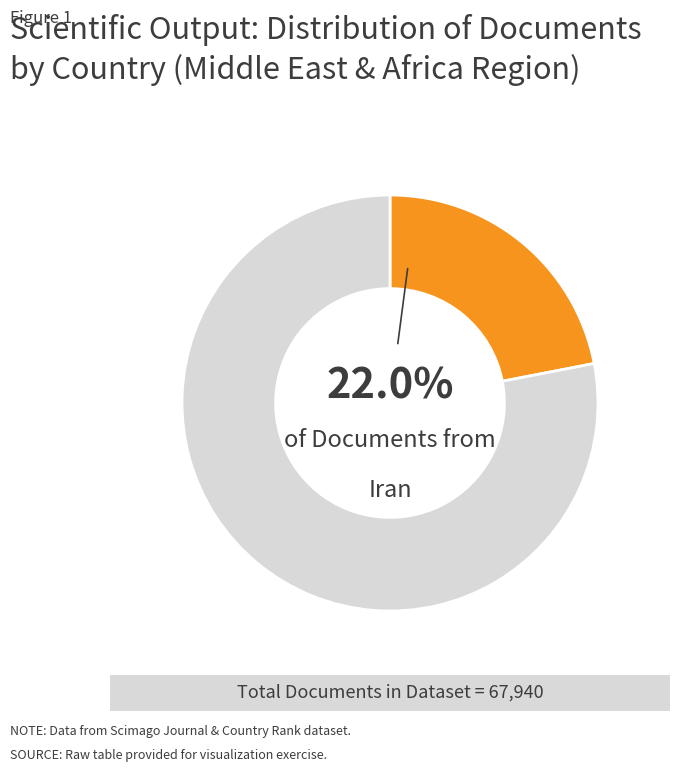

Is there any slice that represents more than half of the pie?

Yes